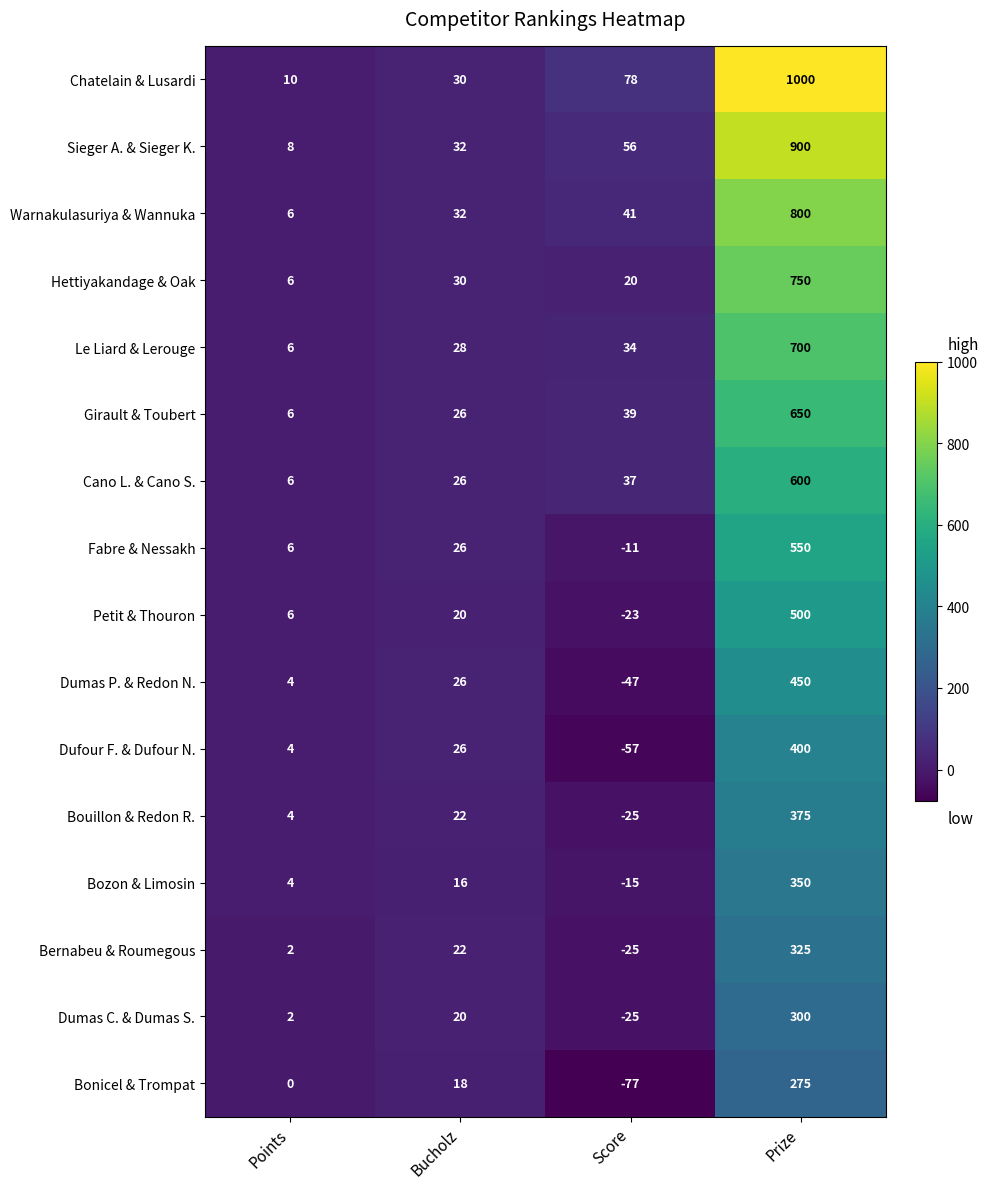

True or false: Dumas C. & Dumas S. has a value of 3 at Points.

False